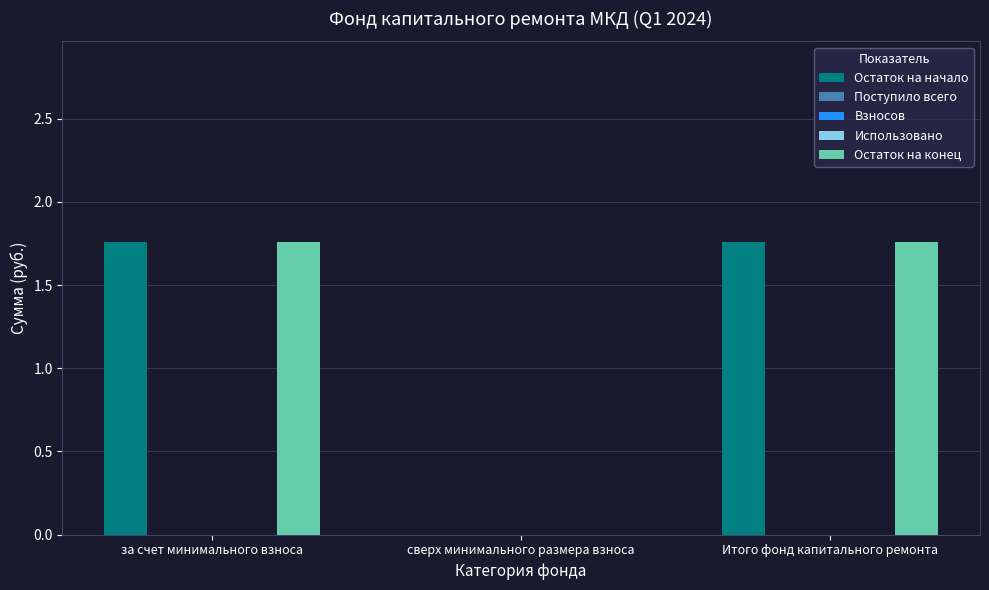

What is the maximum value shown in the chart?

1.8